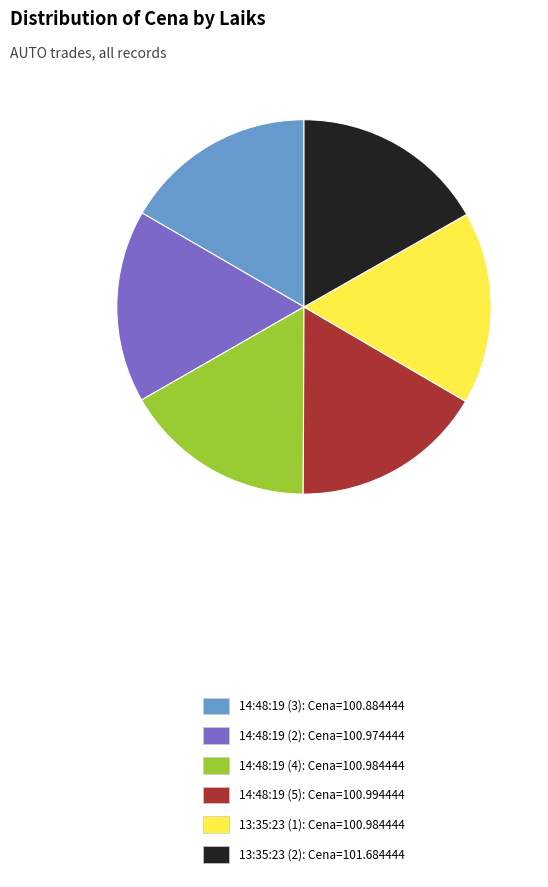

What is the ratio of the value at 14:48:19 (2) to the value at 14:48:19 (4)?

1.0